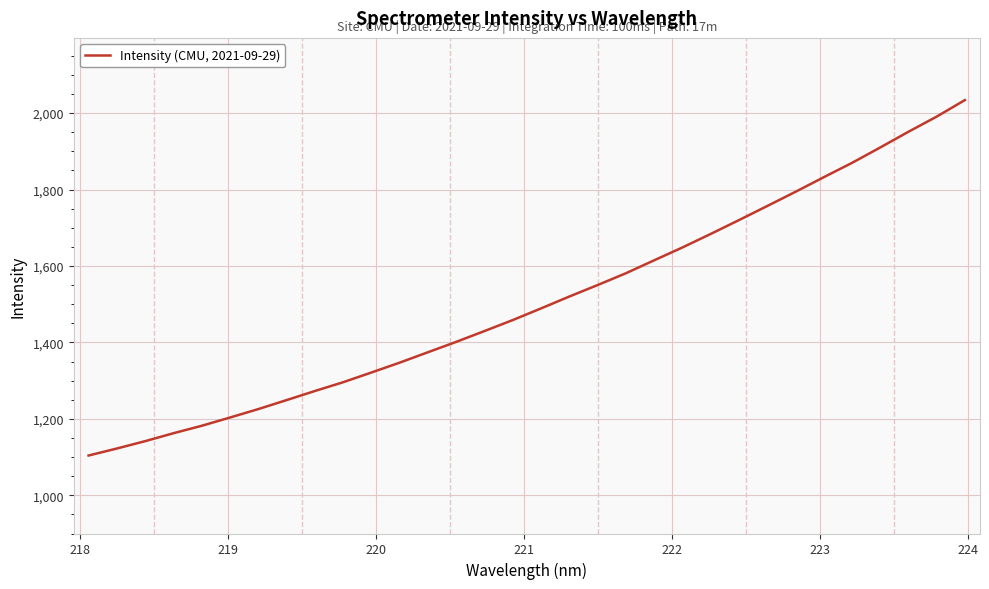

What is the greatest value displayed?

2034.0